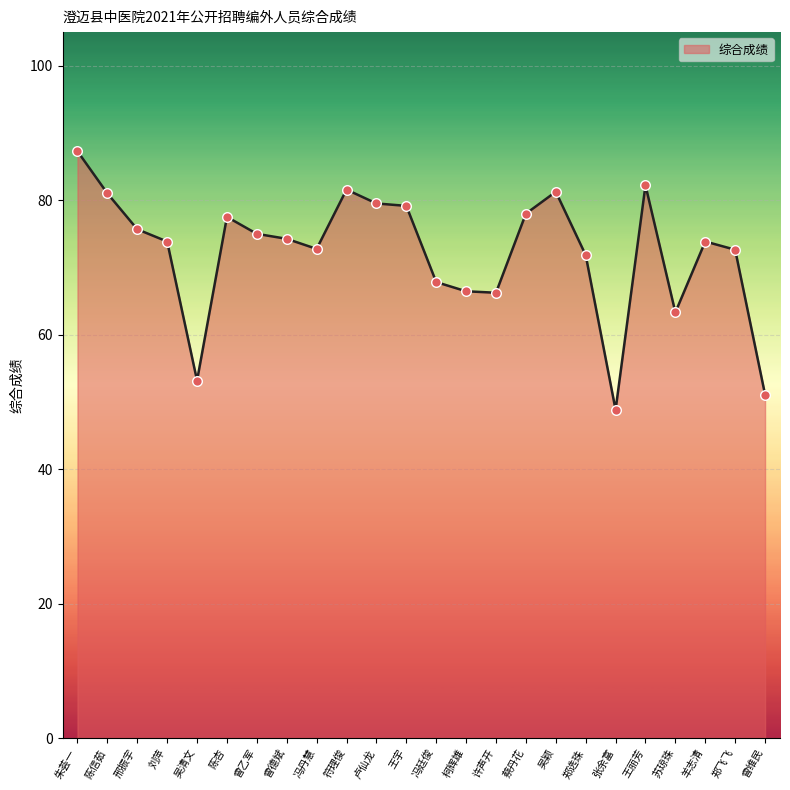

What is the change in value from 冯丹慧 to 许声开?

-6.5